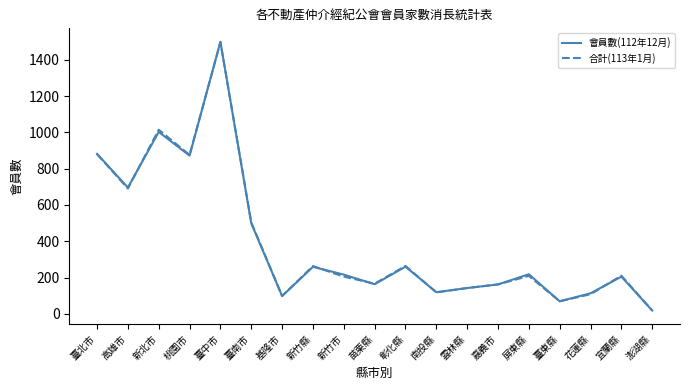

What is the smallest value displayed?

18